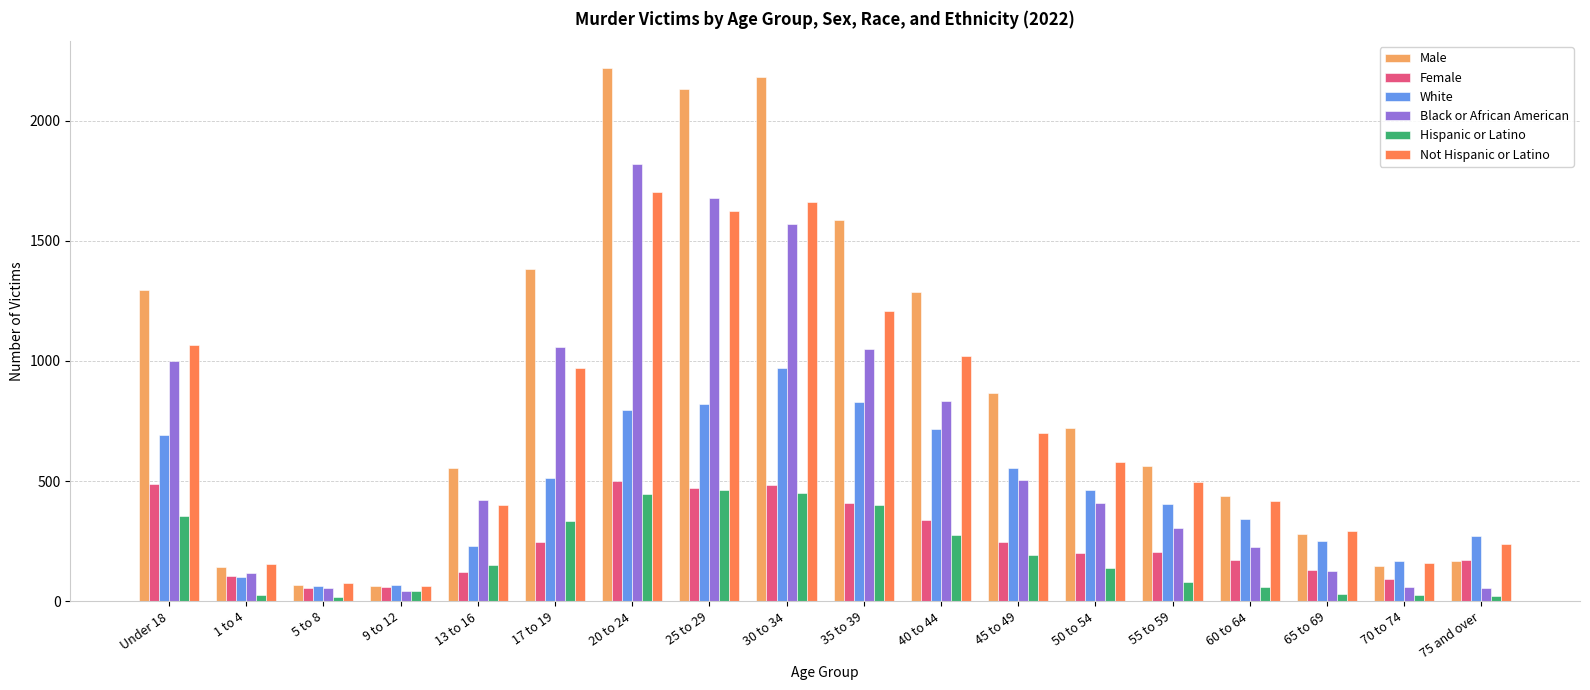

What is the greatest value displayed?

2219